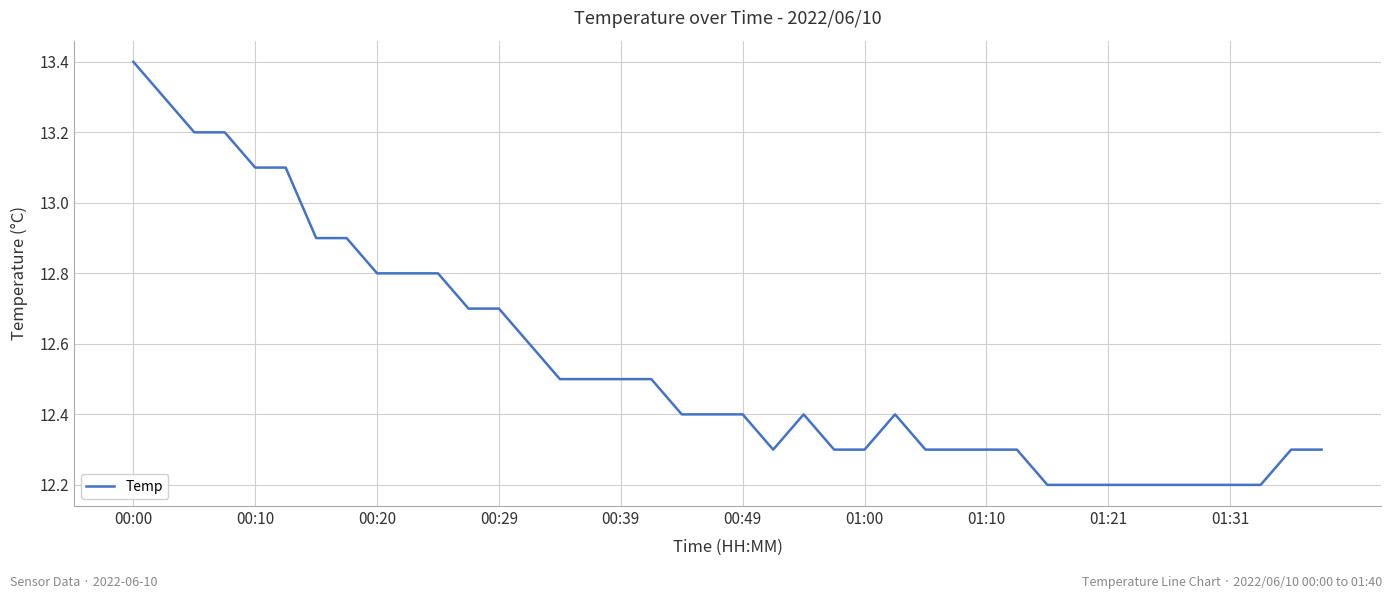

How many lines are shown in the chart?

1